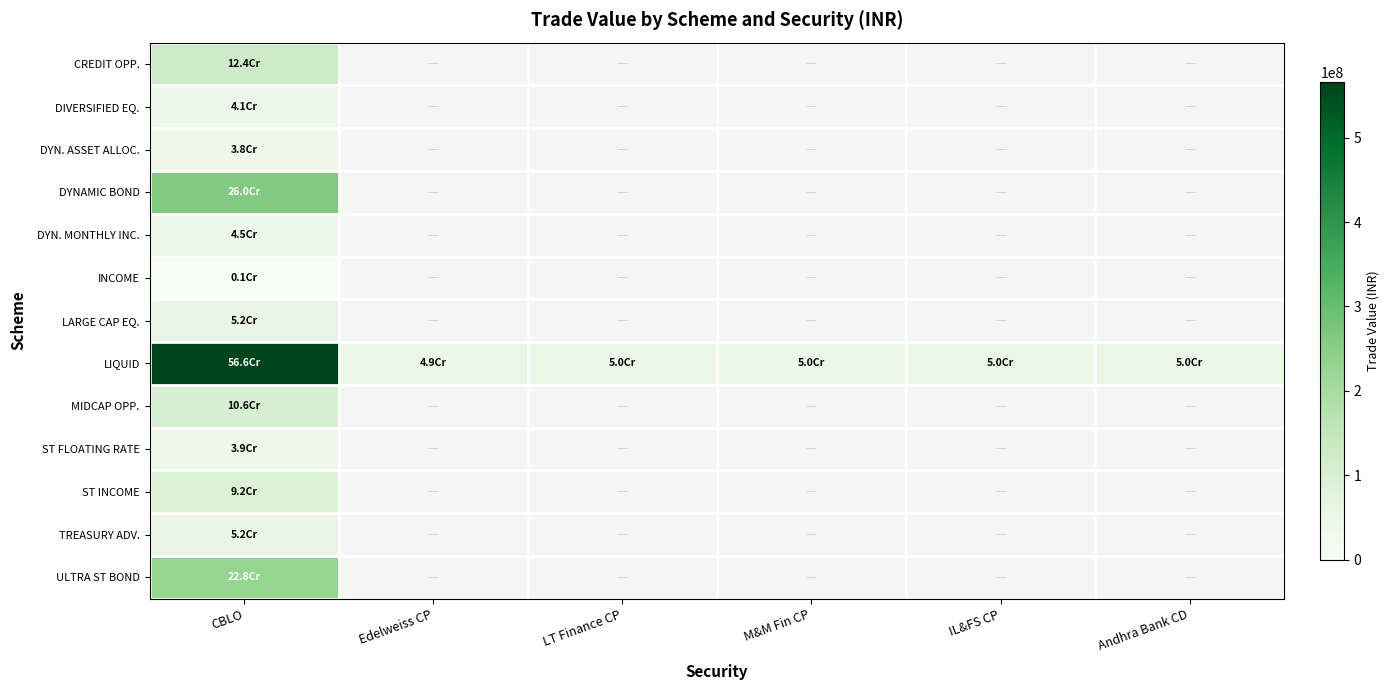

Which category has the lowest value in the LIQUID series?

Edelweiss CP